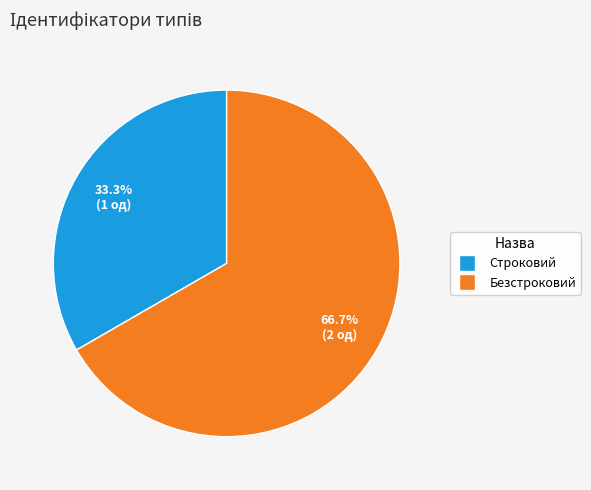

What is the total percentage of Безстроковий and Строковий?

100.0%